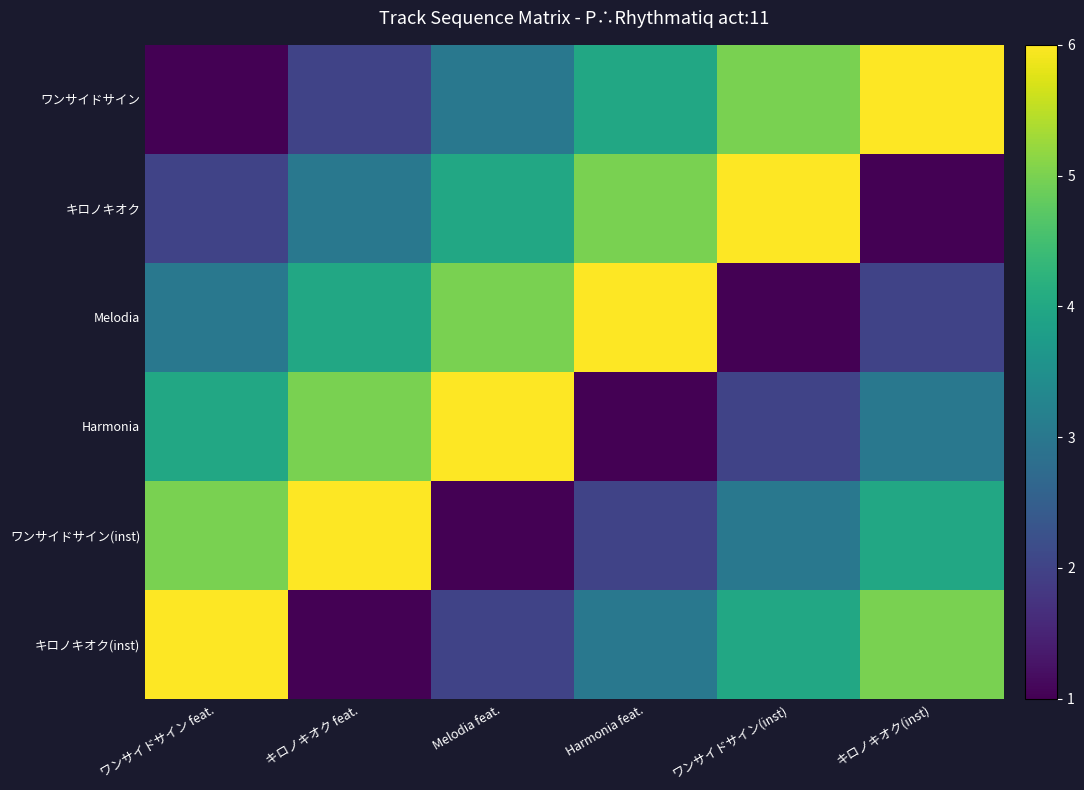

Reading left to right, what are all the values shown in this chart?

ワンサイドサイン: ワンサイドサイン feat.=1	キロノキオク feat.=2	Melodia feat.=3	Harmonia feat.=4	ワンサイドサイン(inst)=5	キロノキオク(inst)=6
キロノキオク: ワンサイドサイン feat.=2	キロノキオク feat.=3	Melodia feat.=4	Harmonia feat.=5	ワンサイドサイン(inst)=6	キロノキオク(inst)=1
Melodia: ワンサイドサイン feat.=3	キロノキオク feat.=4	Melodia feat.=5	Harmonia feat.=6	ワンサイドサイン(inst)=1	キロノキオク(inst)=2
Harmonia: ワンサイドサイン feat.=4	キロノキオク feat.=5	Melodia feat.=6	Harmonia feat.=1	ワンサイドサイン(inst)=2	キロノキオク(inst)=3
ワンサイドサイン(inst): ワンサイドサイン feat.=5	キロノキオク feat.=6	Melodia feat.=1	Harmonia feat.=2	ワンサイドサイン(inst)=3	キロノキオク(inst)=4
キロノキオク(inst): ワンサイドサイン feat.=6	キロノキオク feat.=1	Melodia feat.=2	Harmonia feat.=3	ワンサイドサイン(inst)=4	キロノキオク(inst)=5